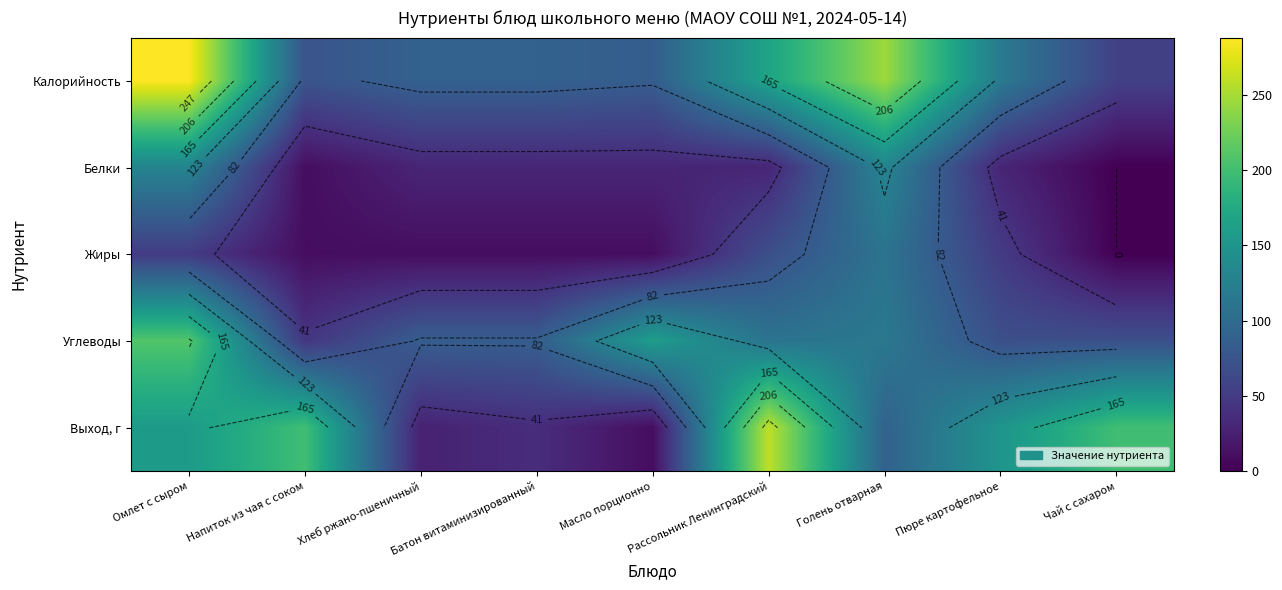

Which category has the highest value in the Углеводы series?

Омлет с сыром